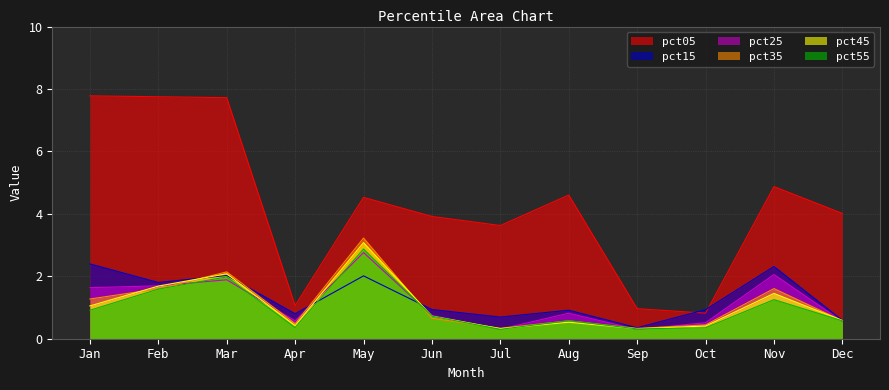

Reading right to left, list all the values displayed in this chart.

pct05: Dec=4.0	Nov=4.9	Oct=0.8	Sep=1.0	Aug=4.6	Jul=3.6	Jun=3.9	May=4.5	Apr=1.1	Mar=7.7	Feb=7.8	Jan=7.8
pct15: Dec=0.6	Nov=2.3	Oct=0.9	Sep=0.4	Aug=0.9	Jul=0.7	Jun=0.9	May=2.0	Apr=0.8	Mar=2.0	Feb=1.8	Jan=2.4
pct25: Dec=0.6	Nov=2.1	Oct=0.5	Sep=0.3	Aug=0.8	Jul=0.3	Jun=0.7	May=2.8	Apr=0.6	Mar=1.9	Feb=1.7	Jan=1.6
pct35: Dec=0.6	Nov=1.6	Oct=0.4	Sep=0.3	Aug=0.6	Jul=0.3	Jun=0.7	May=3.2	Apr=0.5	Mar=2.1	Feb=1.6	Jan=1.3
pct45: Dec=0.6	Nov=1.5	Oct=0.4	Sep=0.3	Aug=0.5	Jul=0.3	Jun=0.7	May=3.1	Apr=0.4	Mar=2.1	Feb=1.7	Jan=1.1
pct55: Dec=0.6	Nov=1.3	Oct=0.4	Sep=0.3	Aug=0.6	Jul=0.3	Jun=0.7	May=2.9	Apr=0.4	Mar=2.0	Feb=1.6	Jan=0.9